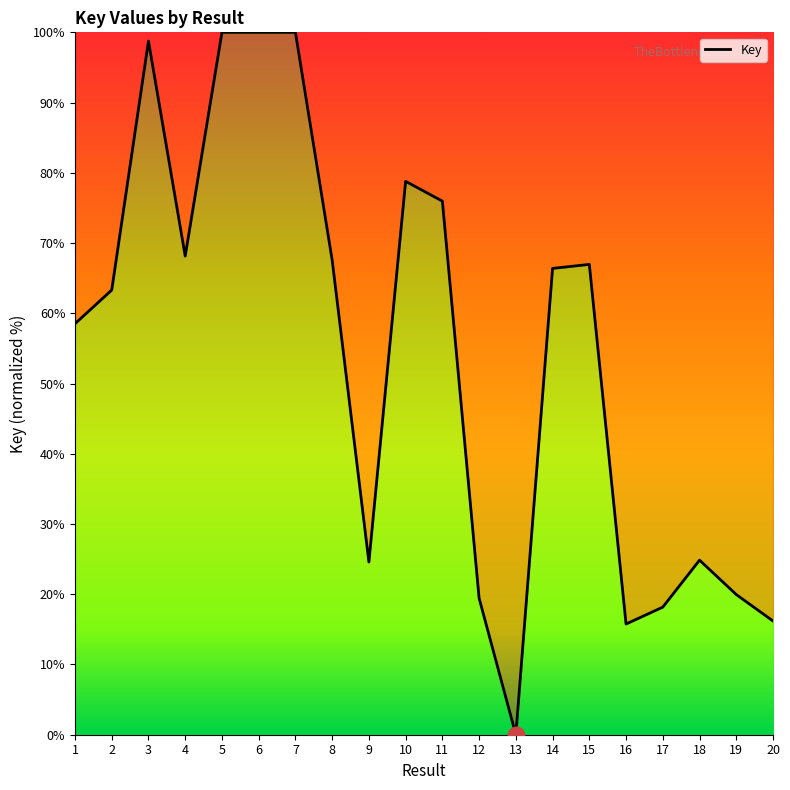

Read the value at 1.

58.5